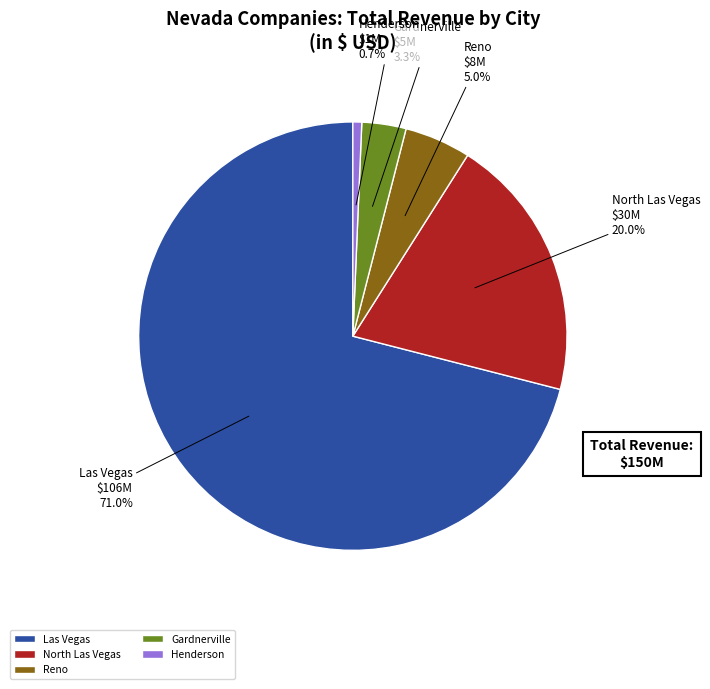

Does any single category account for the majority?

Yes